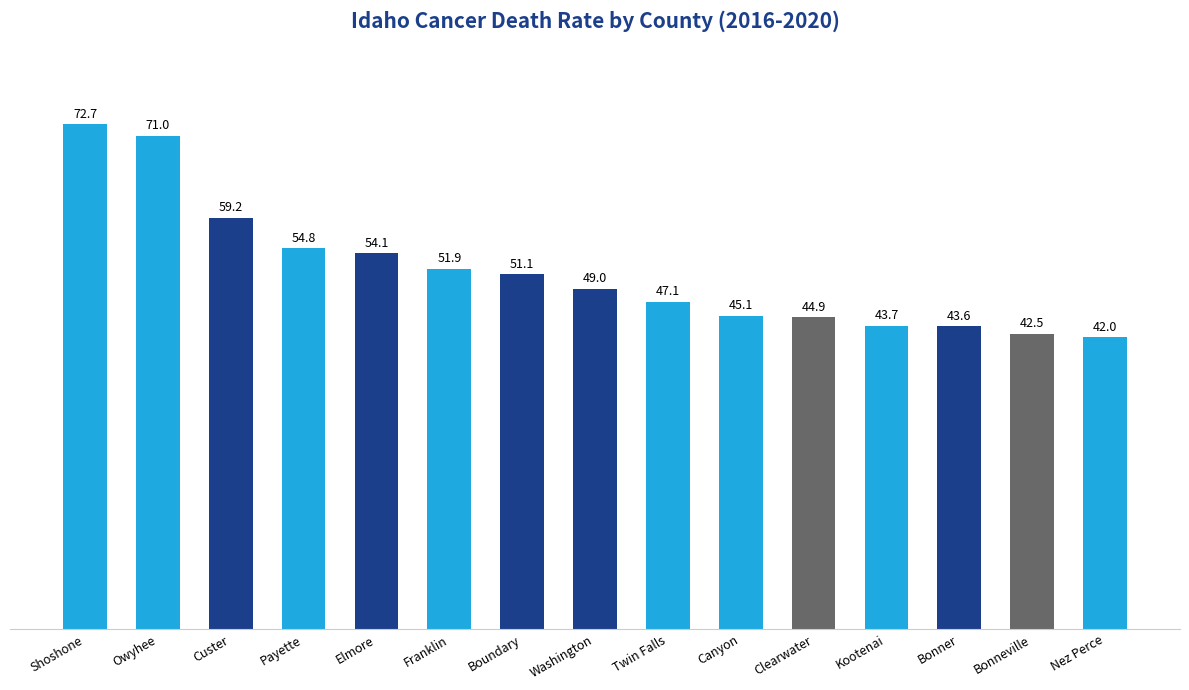

List the labels in order of value, smallest first.

Nez Perce, Bonneville, Bonner, Kootenai, Clearwater, Canyon, Twin Falls, Washington, Boundary, Franklin, Elmore, Payette, Custer, Owyhee, Shoshone